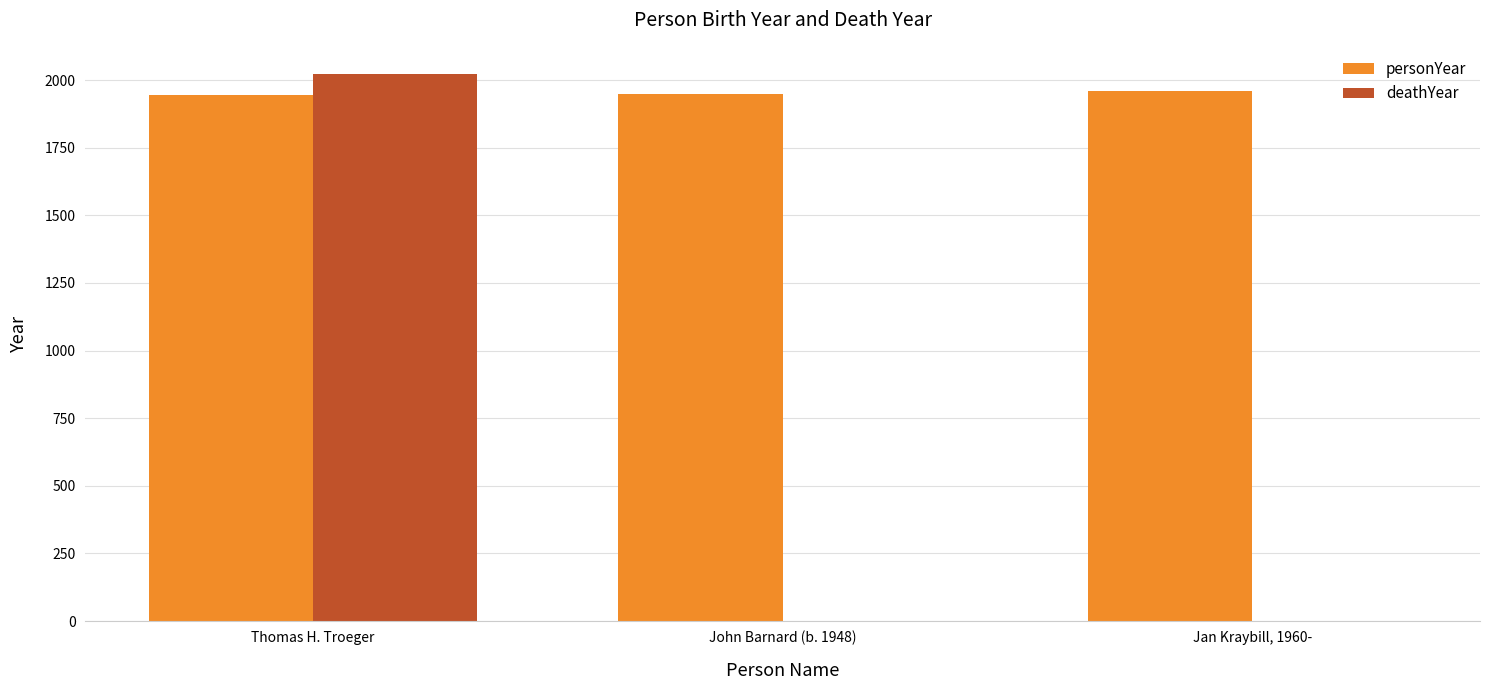

Which series has the largest range (max minus min)?

deathYear